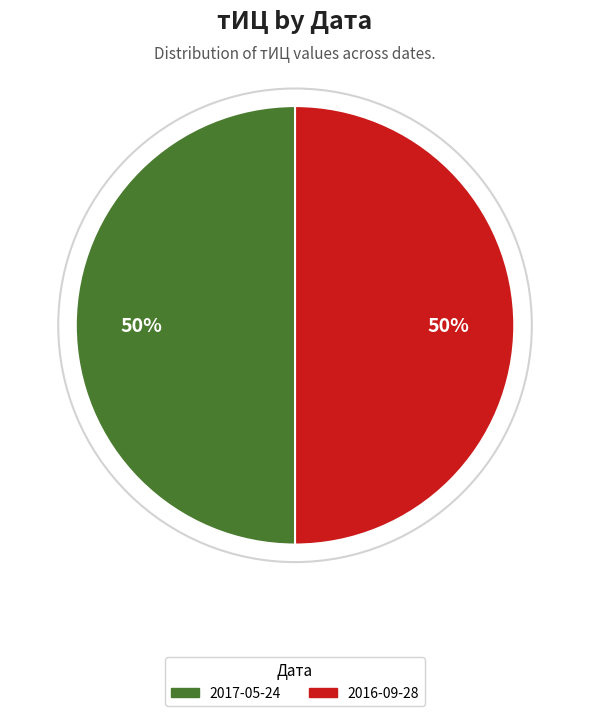

To the nearest percent, what is the average slice percentage?

50%